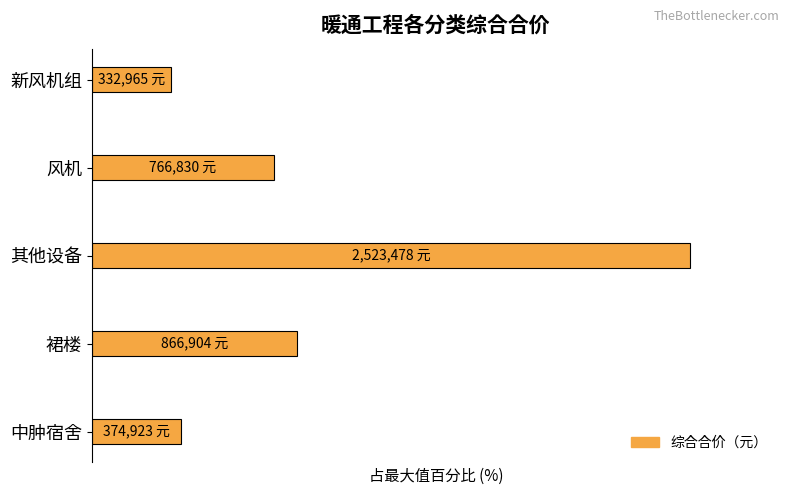

List the labels in order of value, largest first.

其他设备, 裙楼, 风机, 中肿宿舍, 新风机组